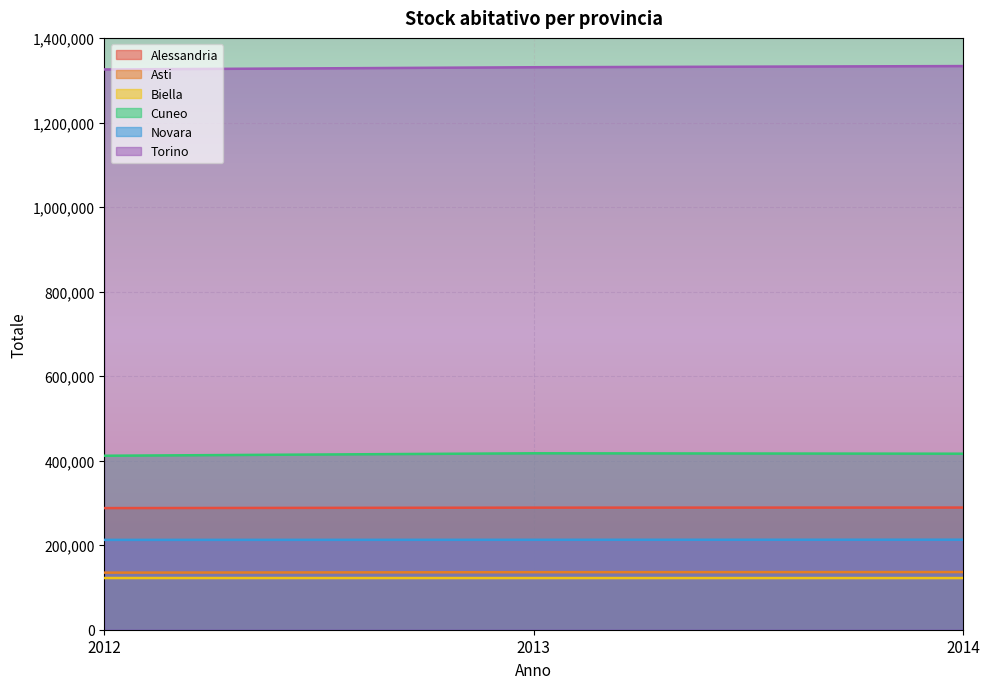

What is the approximate value of Novara at 2013, to the nearest 10?

212820